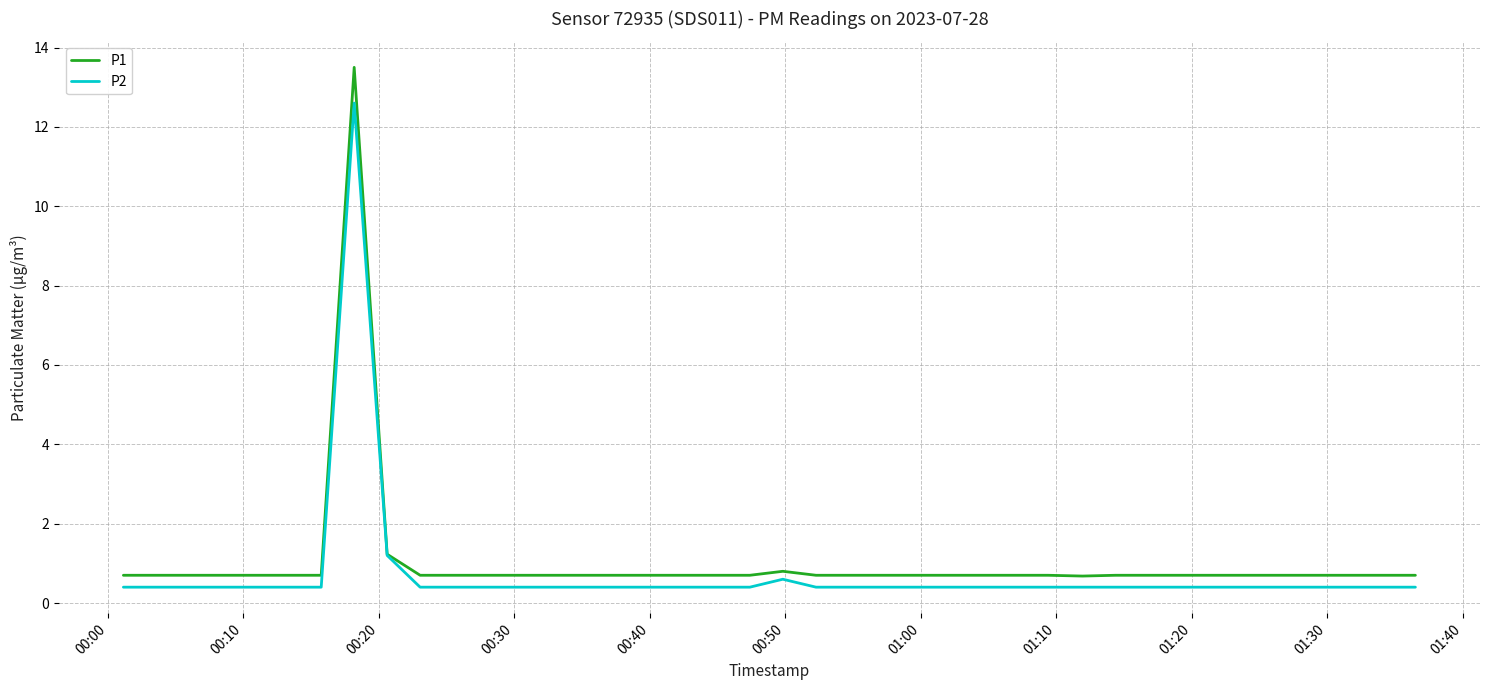

What is the average value of the P1 series?

1.0